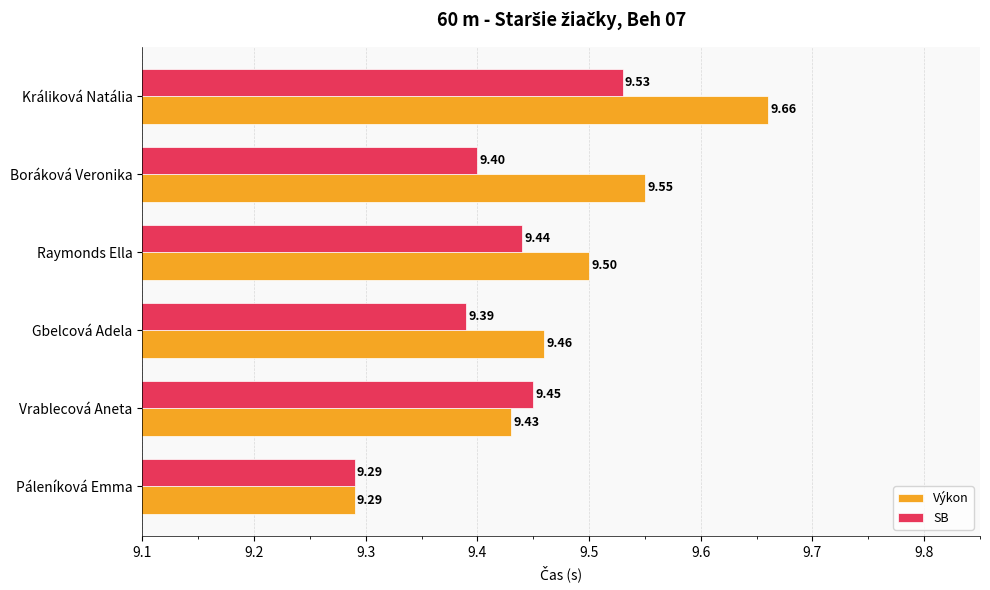

Count the number of categories in the chart.

6